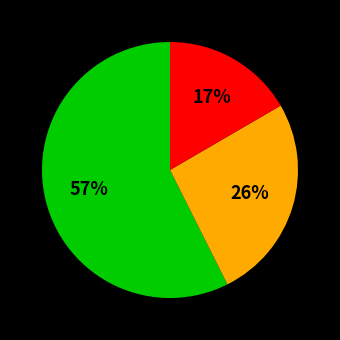

Is there any slice that represents more than half of the pie?

Yes